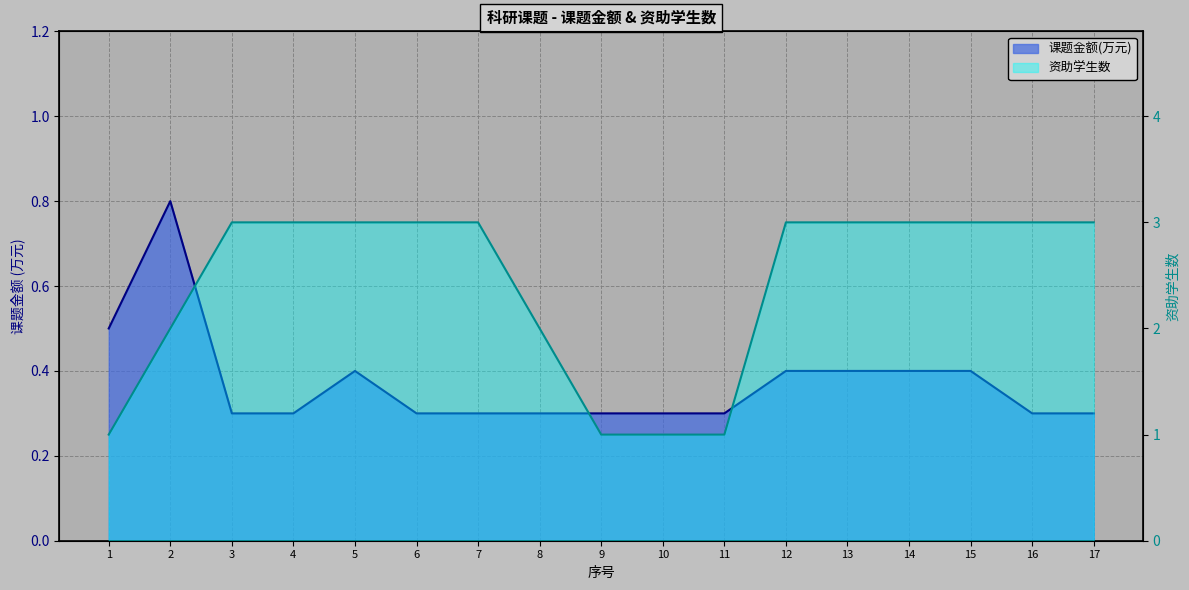

Is the value of 资助学生数 at 15 greater than the value of 课题金额(万元) at 4?

Yes